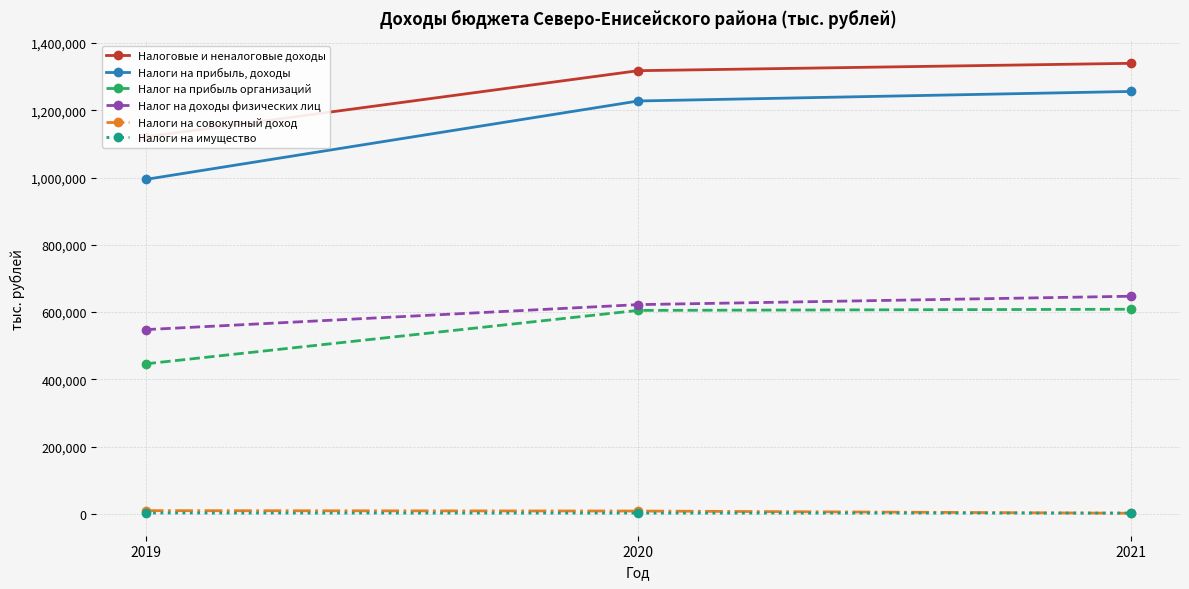

True or false: Налоги на прибыль, доходы has a value of 994440.3 at 2019.

True